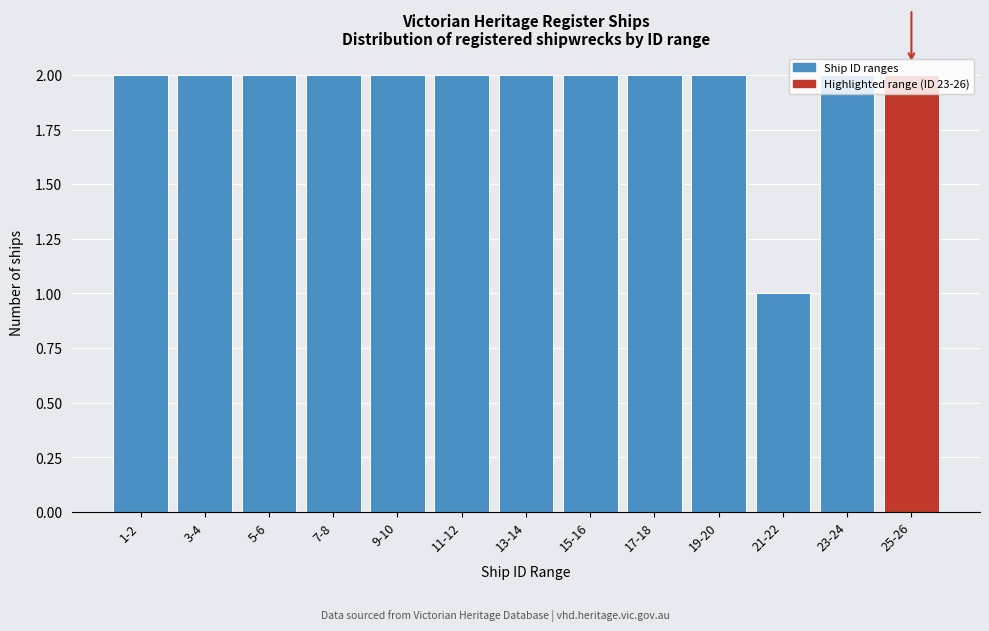

True or false: the data shows 3 at 3-4.

False